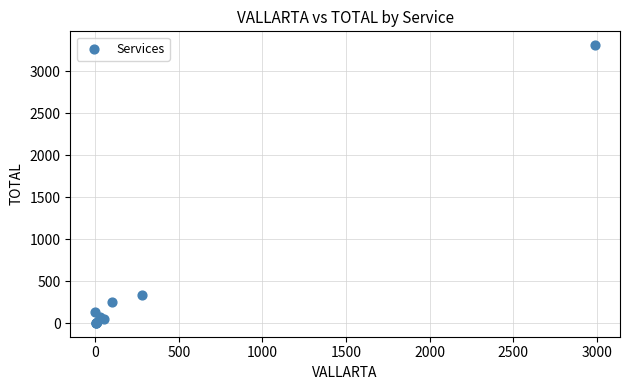

What Y value in the scatter plot is closest to 1657?

339